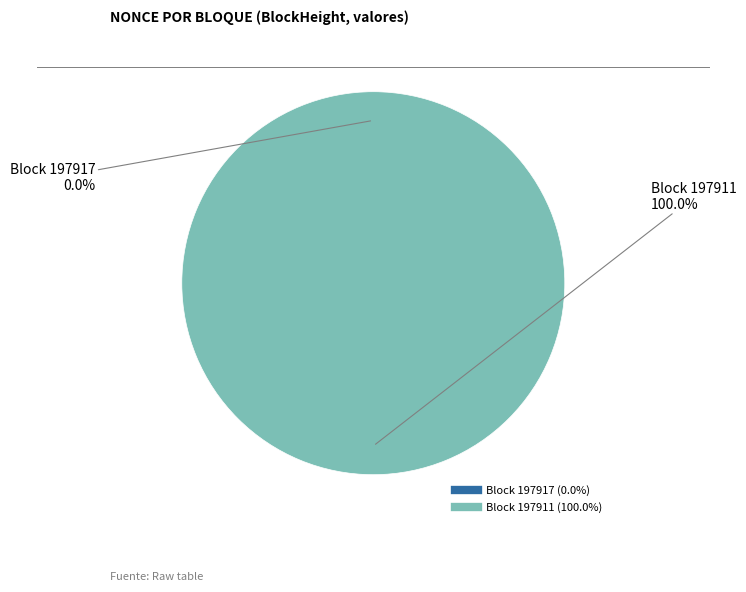

What is the majority slice?

197911